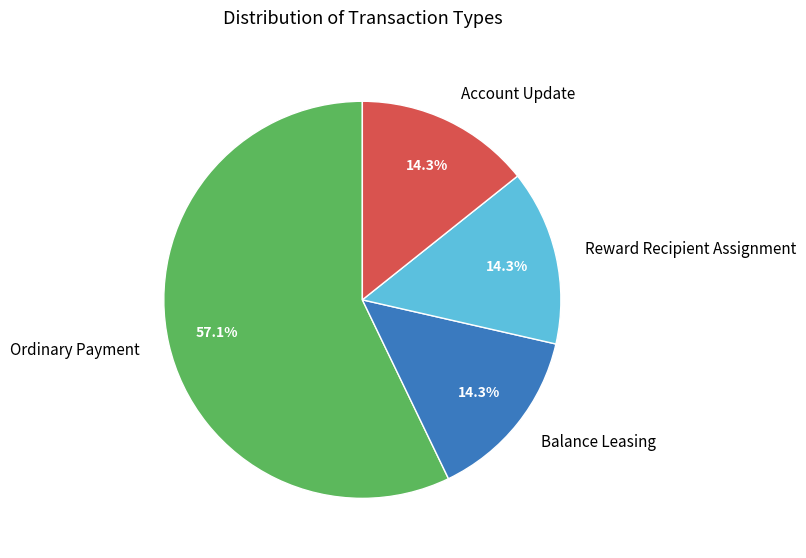

Is it true that Reward Recipient Assignment is 27% of the pie?

False